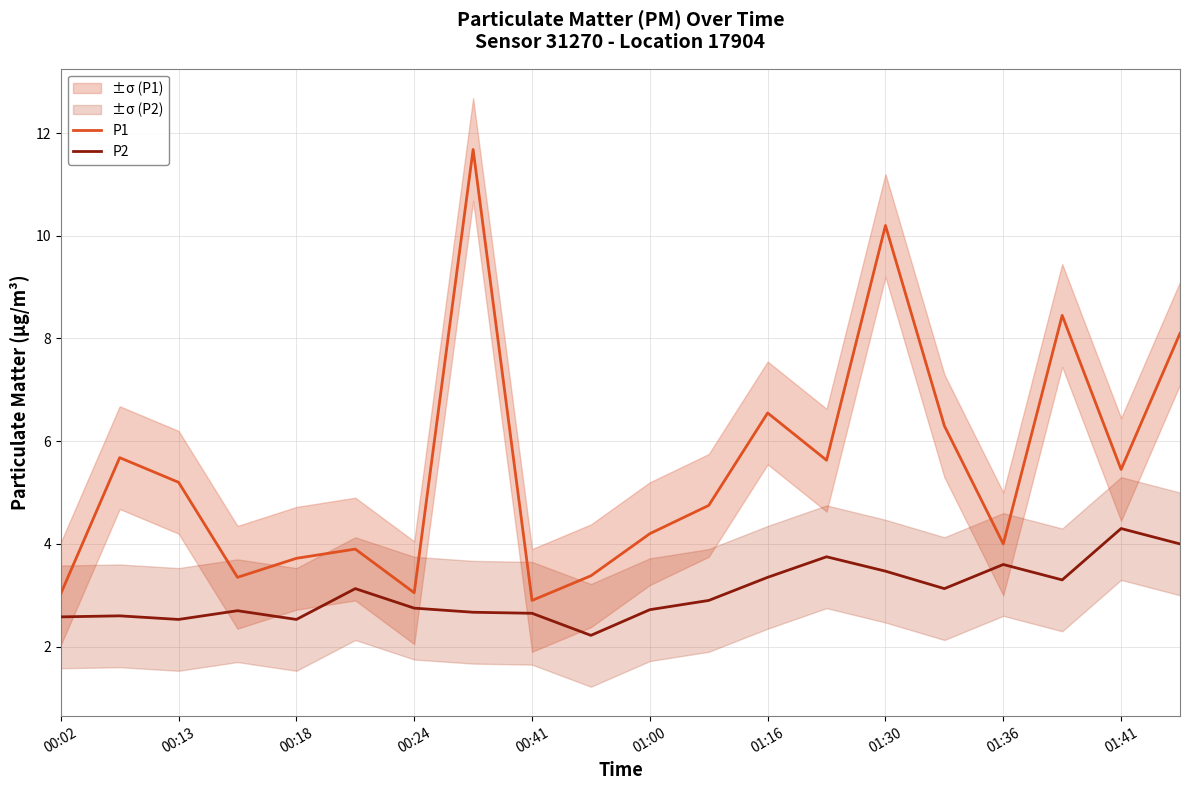

What is the difference between the highest and lowest values at 13?

1.9